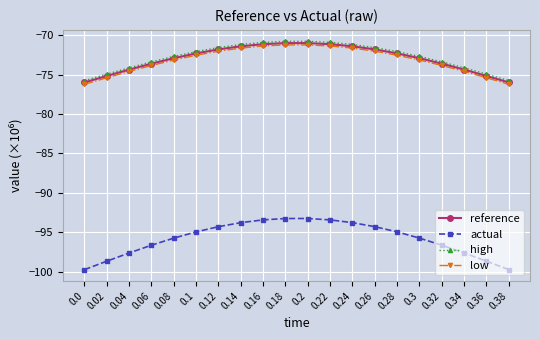

Reading right to left, what are all the values shown in this chart?

reference: 0.38=-76.0	0.36=-75.2	0.34=-74.4	0.32=-73.6	0.3=-72.9	0.28=-72.3	0.26=-71.8	0.24=-71.4	0.22=-71.2	0.2=-71.0	0.18=-71.0	0.16=-71.2	0.14=-71.4	0.12=-71.8	0.1=-72.3	0.08=-72.9	0.06=-73.6	0.04=-74.4	0.02=-75.2	0.0=-76.0
actual: 0.38=-99.7	0.36=-98.7	0.34=-97.6	0.32=-96.6	0.3=-95.7	0.28=-94.9	0.26=-94.3	0.24=-93.8	0.22=-93.4	0.2=-93.2	0.18=-93.2	0.16=-93.4	0.14=-93.8	0.12=-94.3	0.1=-94.9	0.08=-95.7	0.06=-96.6	0.04=-97.6	0.02=-98.7	0.0=-99.7
high: 0.38=-75.8	0.36=-74.9	0.34=-74.1	0.32=-73.4	0.3=-72.7	0.28=-72.1	0.26=-71.6	0.24=-71.2	0.22=-70.9	0.2=-70.8	0.18=-70.8	0.16=-70.9	0.14=-71.2	0.12=-71.6	0.1=-72.1	0.08=-72.7	0.06=-73.4	0.04=-74.1	0.02=-74.9	0.0=-75.8
low: 0.38=-76.2	0.36=-75.4	0.34=-74.6	0.32=-73.8	0.3=-73.2	0.28=-72.5	0.26=-72.0	0.24=-71.6	0.22=-71.4	0.2=-71.2	0.18=-71.2	0.16=-71.4	0.14=-71.6	0.12=-72.0	0.1=-72.5	0.08=-73.2	0.06=-73.8	0.04=-74.6	0.02=-75.4	0.0=-76.2